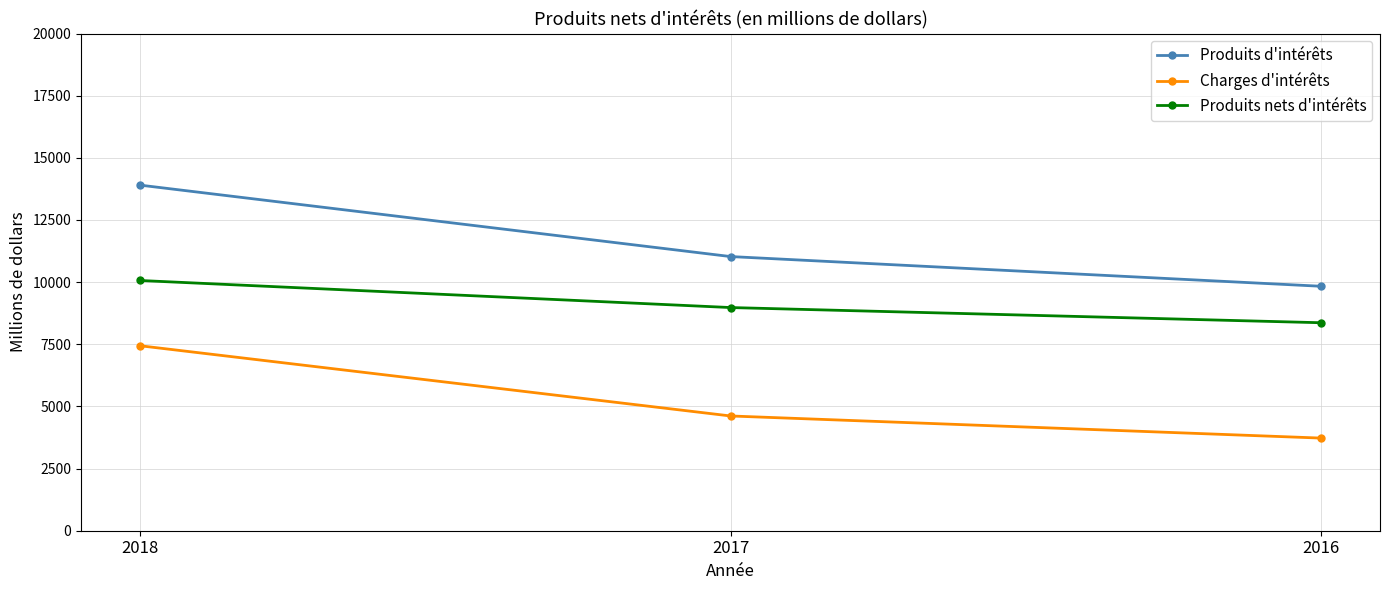

True or false: Charges d'intérêts has a value of 5467 at 2016.

False